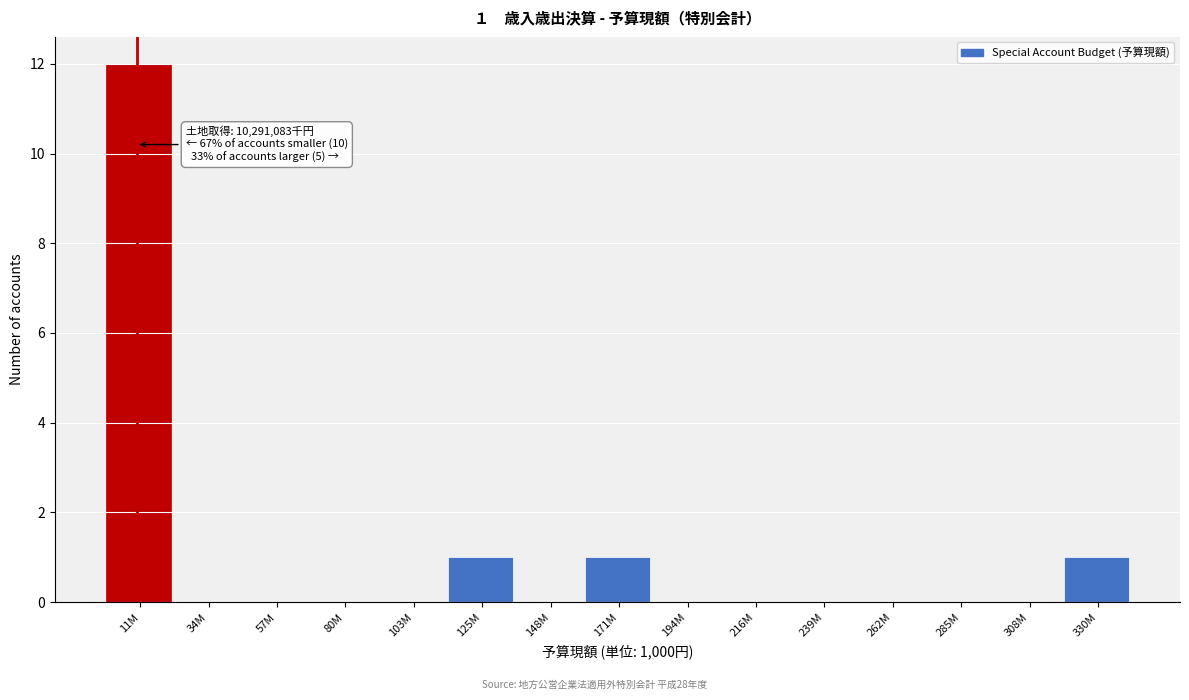

Reading right to left, transcribe all the data shown in this chart.

330M=1	308M=0	285M=0	262M=0	239M=0	216M=0	194M=0	171M=1	148M=0	125M=1	103M=0	80M=0	57M=0	34M=0	11M=12